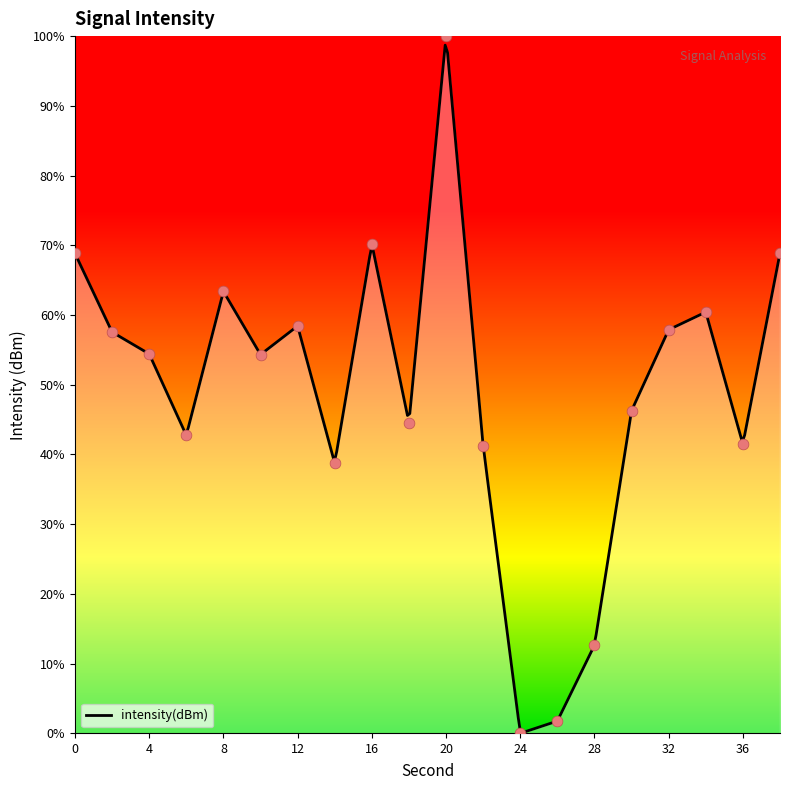

Which has a higher value, 16 or 32?

16